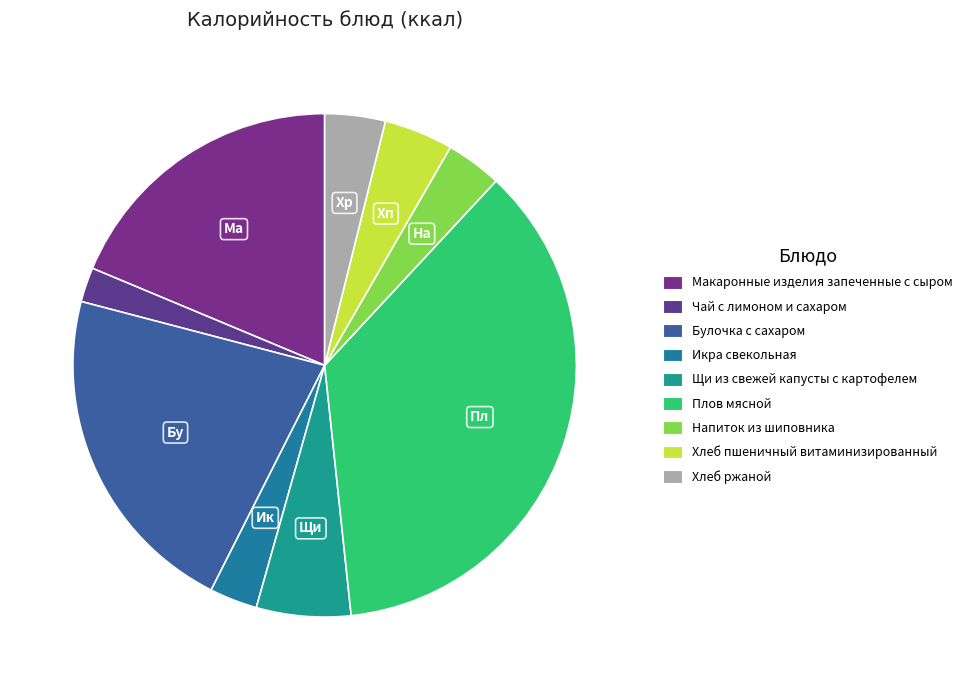

To the nearest percent, what is the difference between the Булочка с сахаром and Хлеб пшеничный витаминизированный slice percentages?

17%